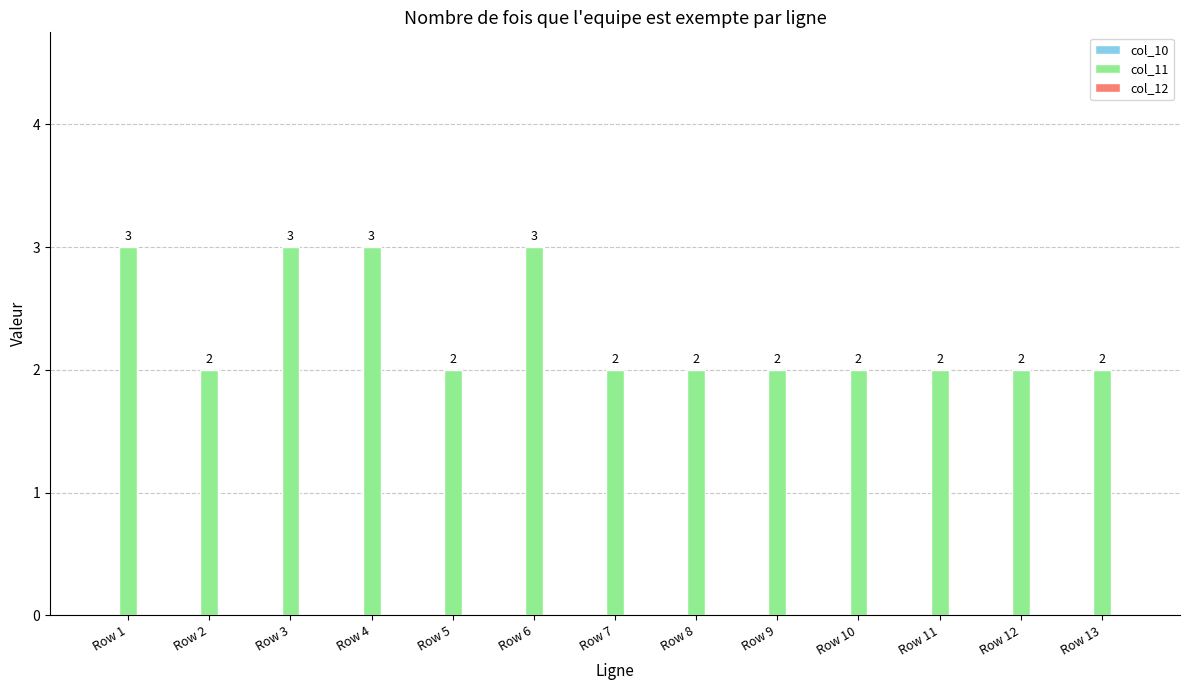

Approximately how many times larger is the value at Row 12 compared to Row 13?

1.0